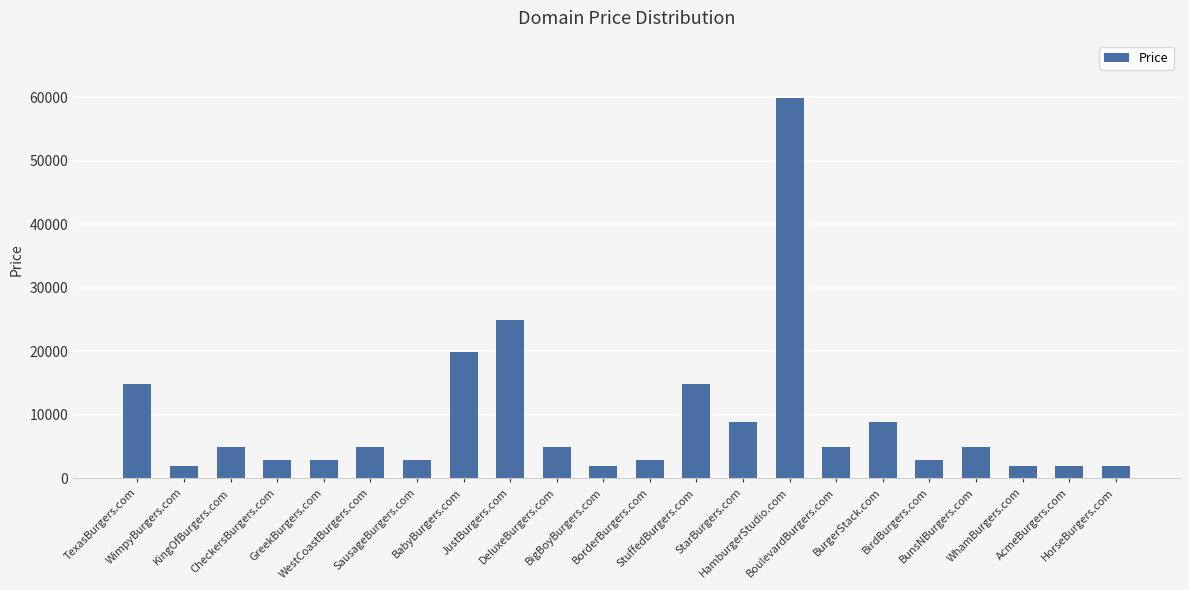

What is the minimum value shown in the chart?

1888